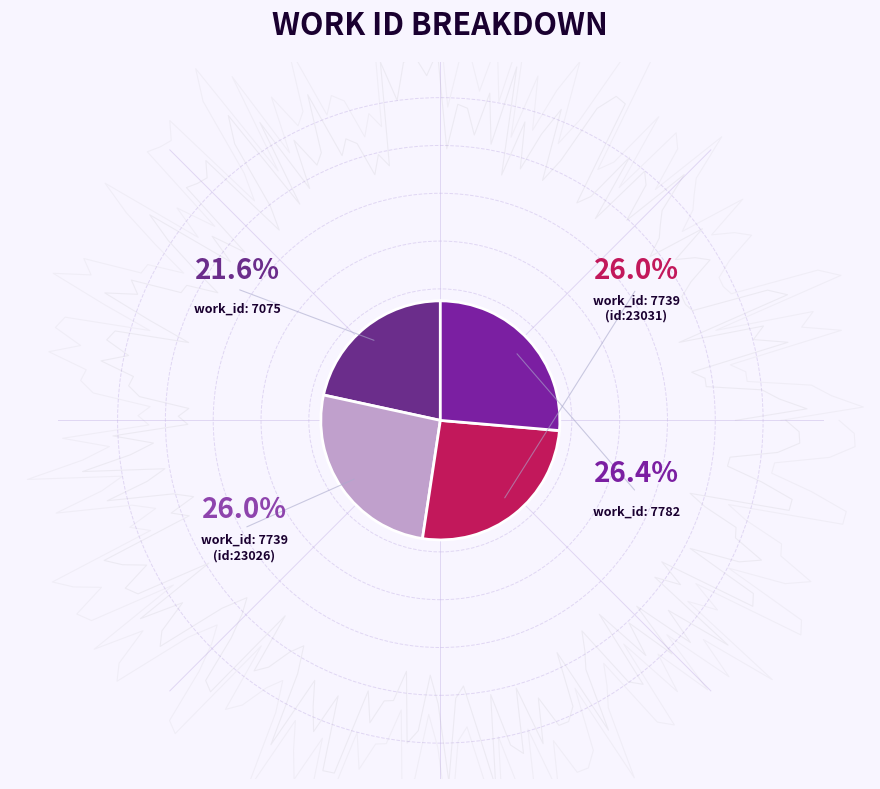

Which slice is the largest?

7782